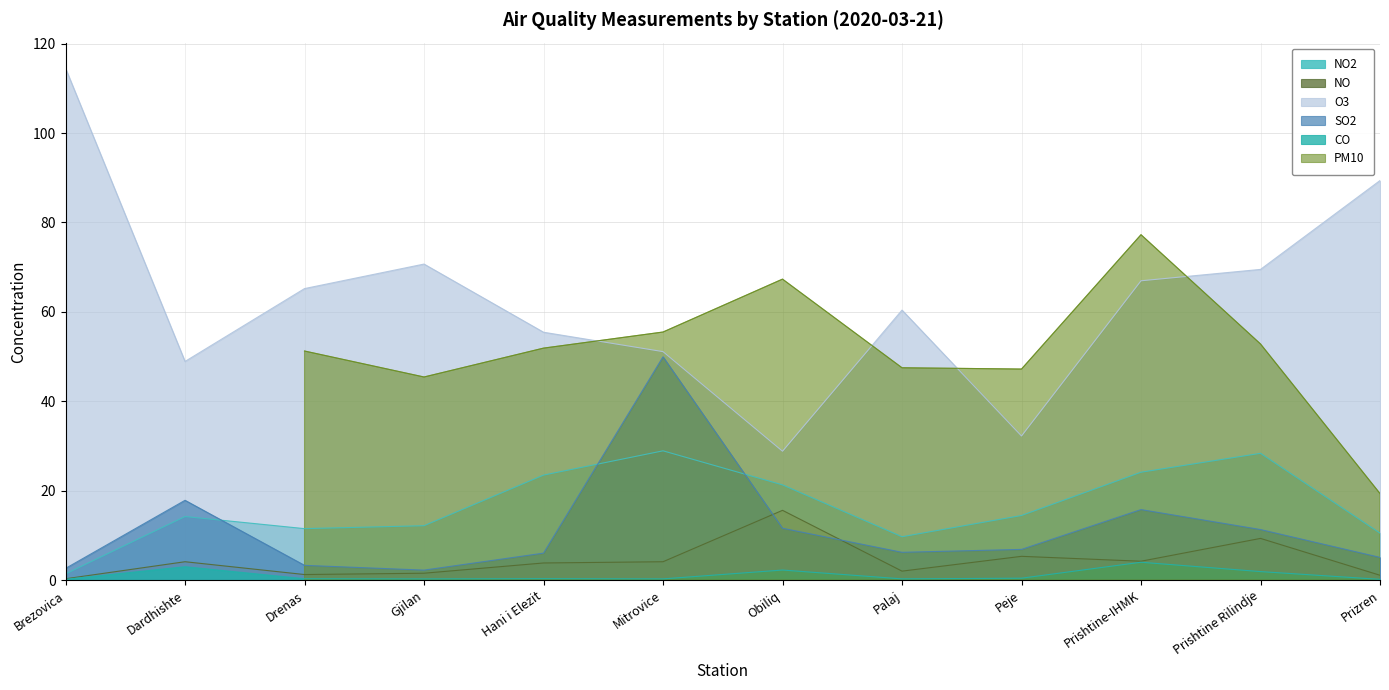

The value of NO at Peje is 1.2. True or false?

False